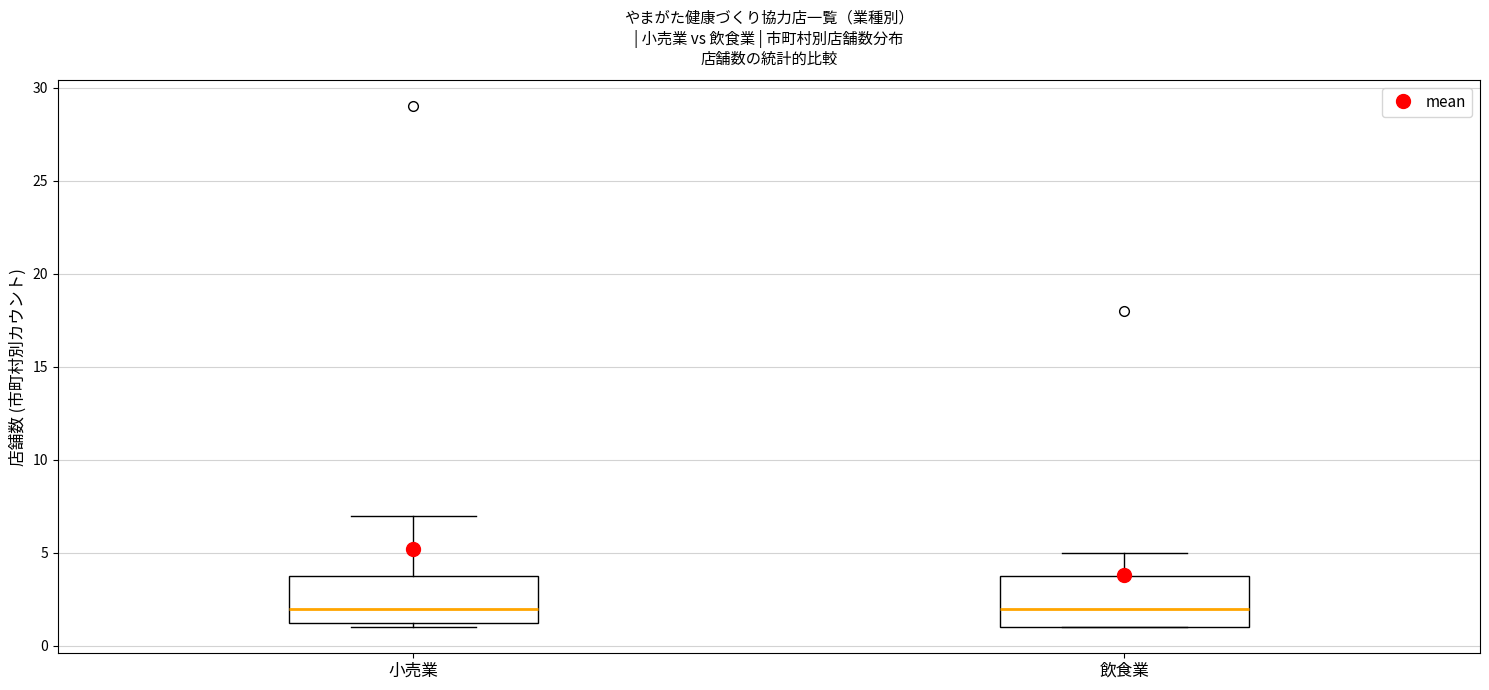

Where is the lower edge of the box for 小売業 on the y-axis? The values are not printed on the chart, so give them approximately, as read against the axis.

1.5